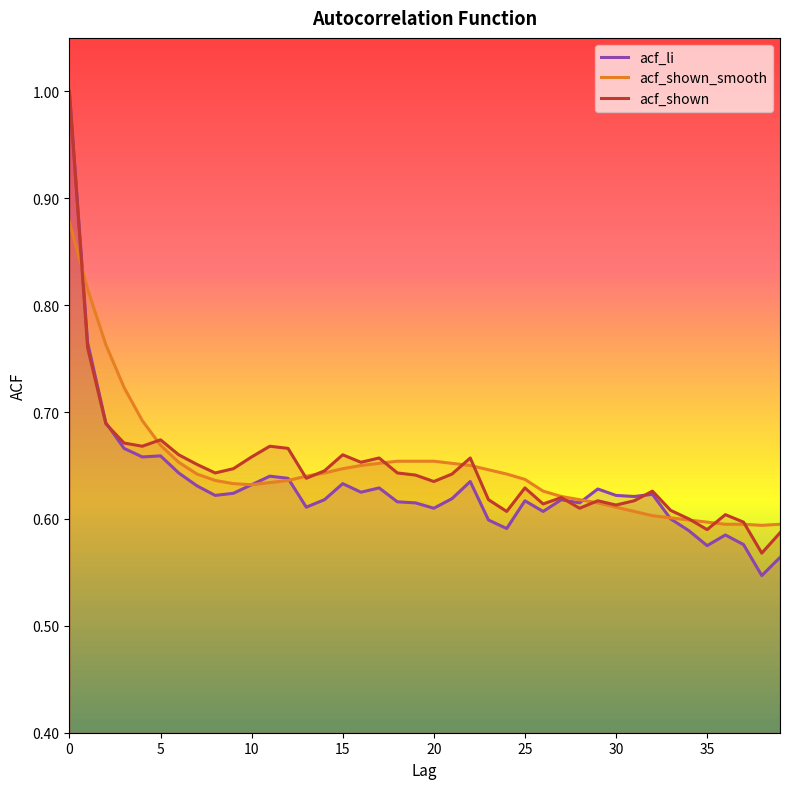

What are all the series names shown in the legend?

acf_li, acf_shown_smooth, acf_shown